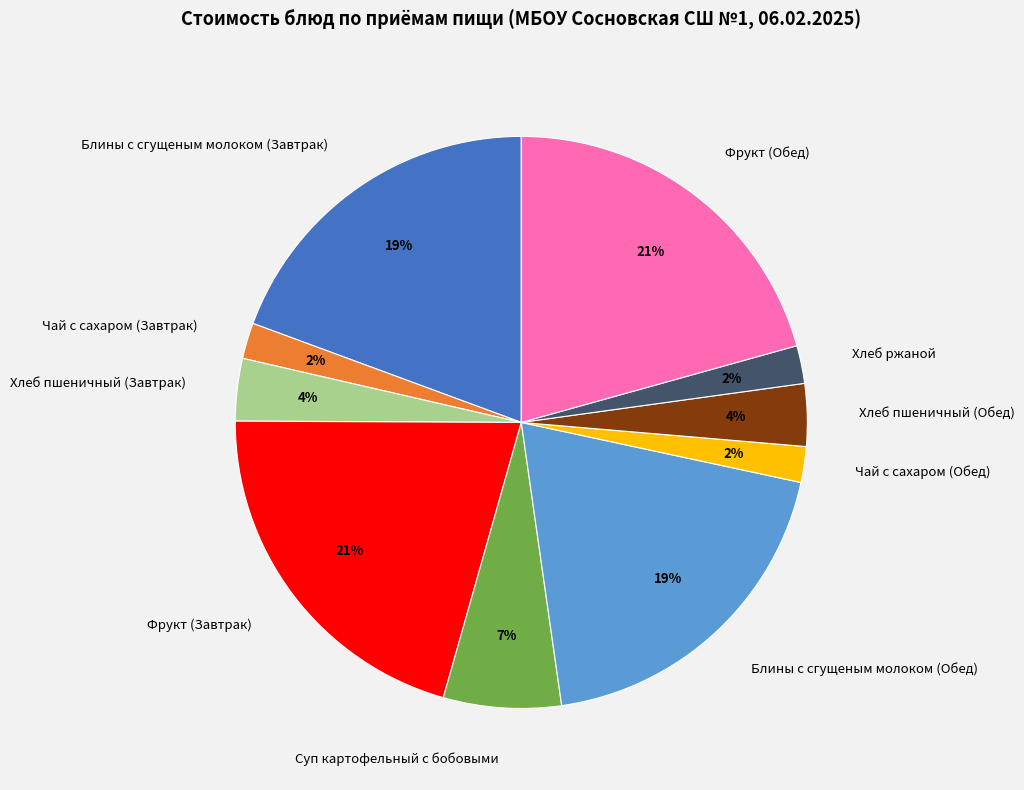

To the nearest percent, what percentage of the pie is Суп картофельный с бобовыми?

7%